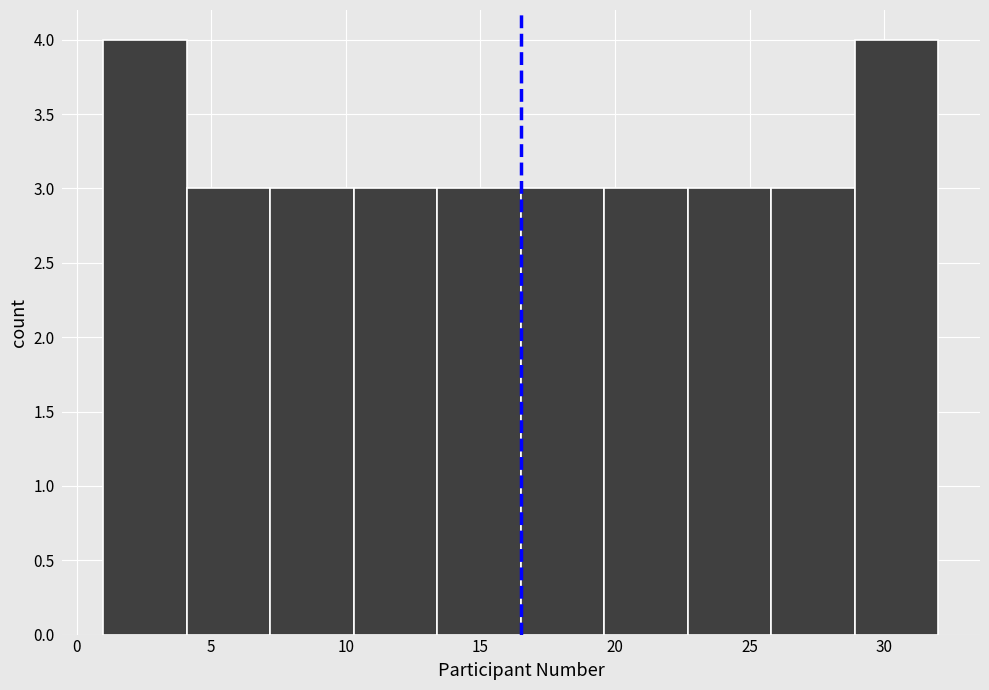

Reading left to right, list every bar in this chart as the range it spans on the x-axis followed by its height. Neither the bar edges nor the heights are printed on the chart, so give them approximately, as read against the axes.

1.0 to 4.1: 4
4.1 to 7.2: 3
7.2 to 10.3: 3
10.3 to 13.4: 3
13.4 to 16.5: 3
16.5 to 19.6: 3
19.6 to 22.7: 3
22.7 to 25.8: 3
25.8 to 28.9: 3
28.9 to 32.0: 4